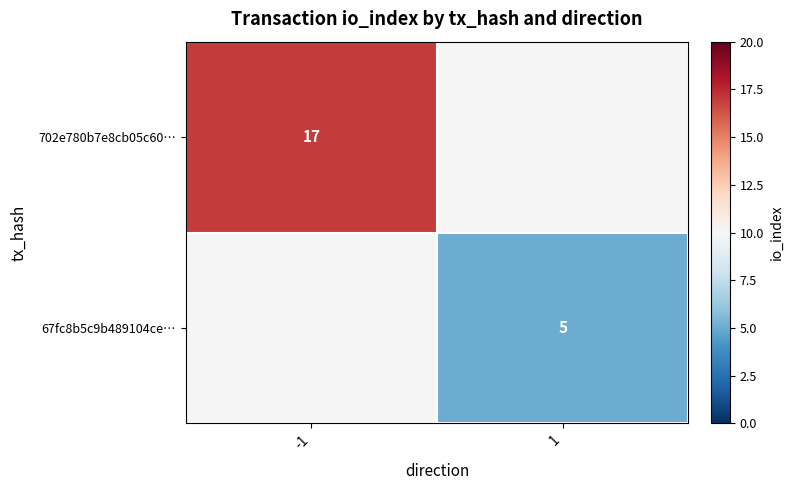

The 67fc8b5c9b489104ce… series shows 5 at 1. True or false?

True